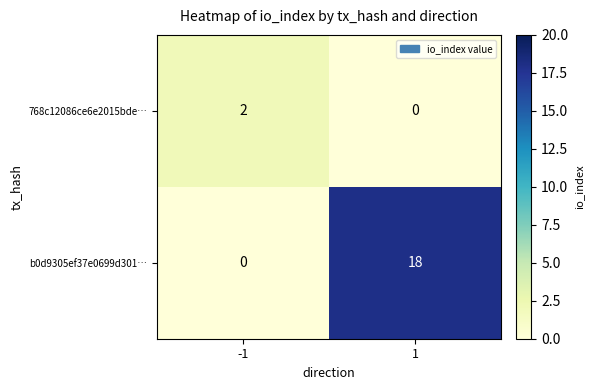

How many distinct data groups are displayed?

2